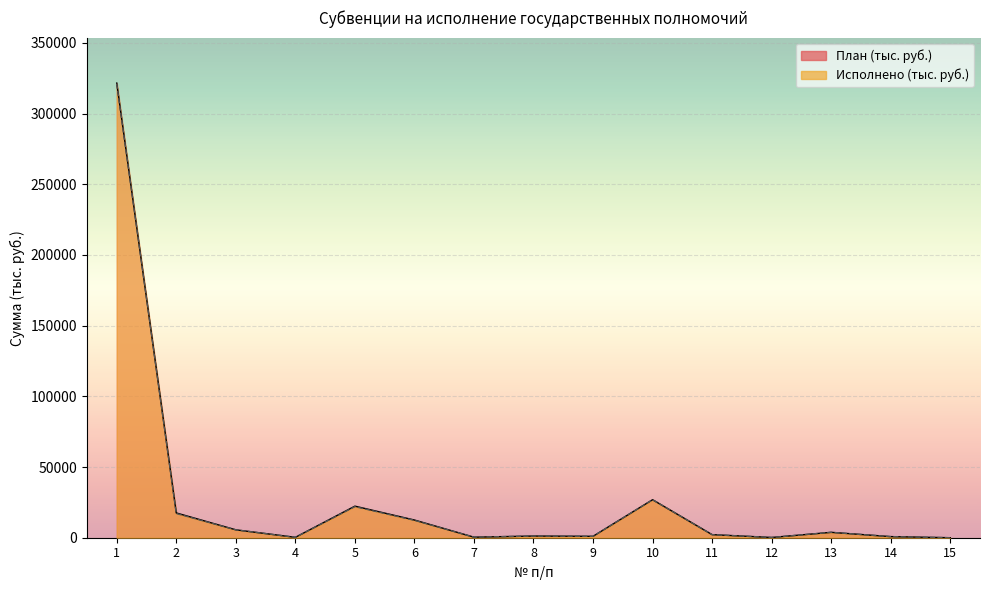

Where is the first local minimum for Исполнено (тыс. руб.)?

4